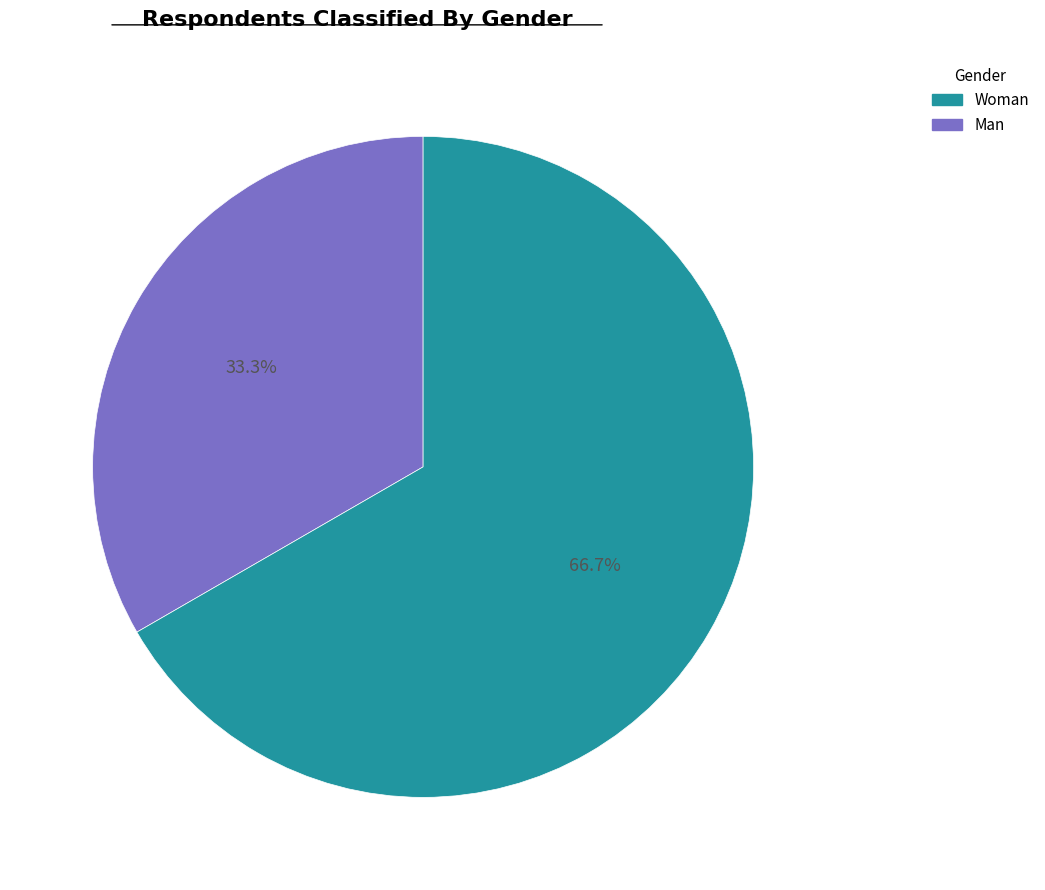

Is there a majority slice in this chart?

Yes